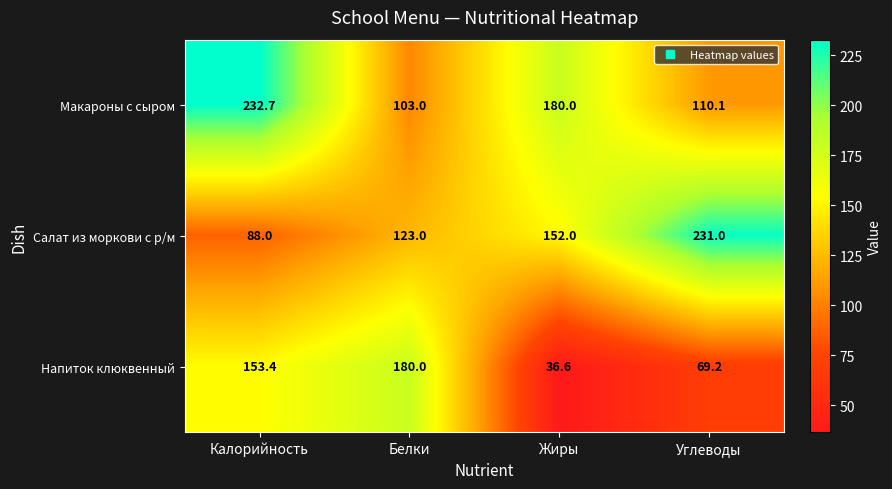

The Макароны с сыром series shows 145.5 at Углеводы. True or false?

False